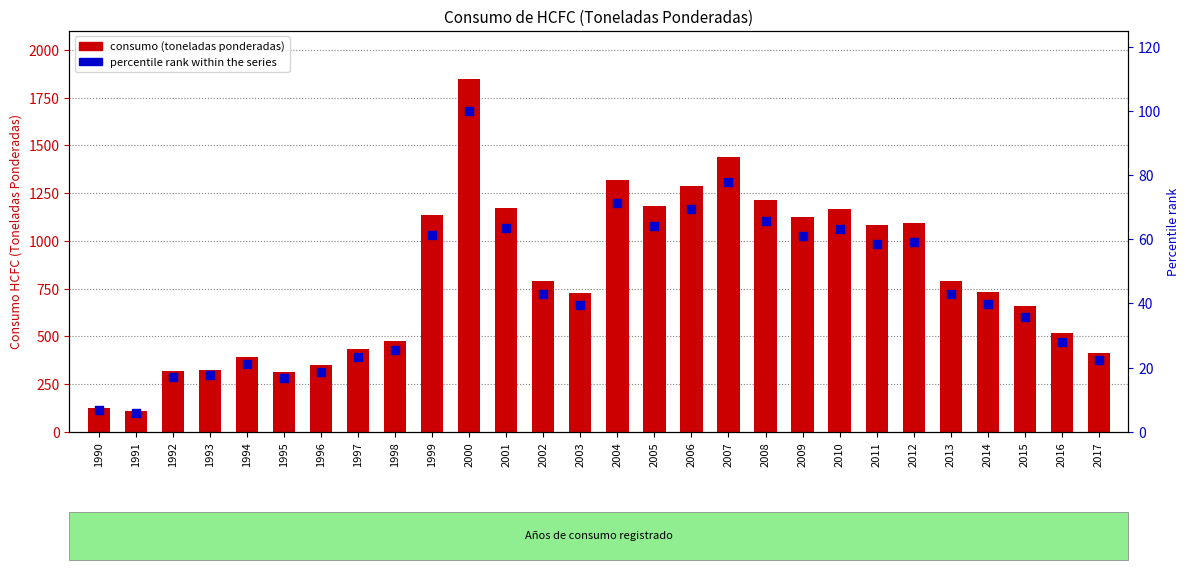

At which category is the sum across all series the highest?

2000